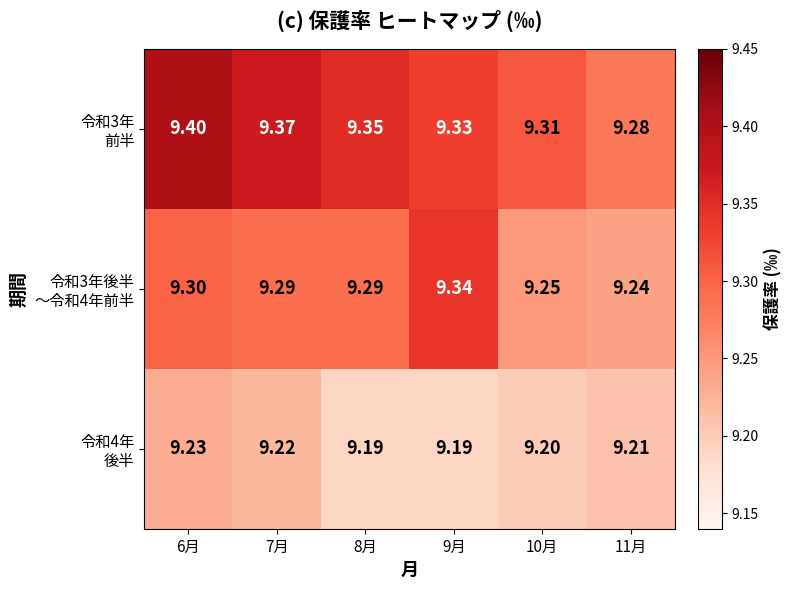

How many data points does each series have?

6